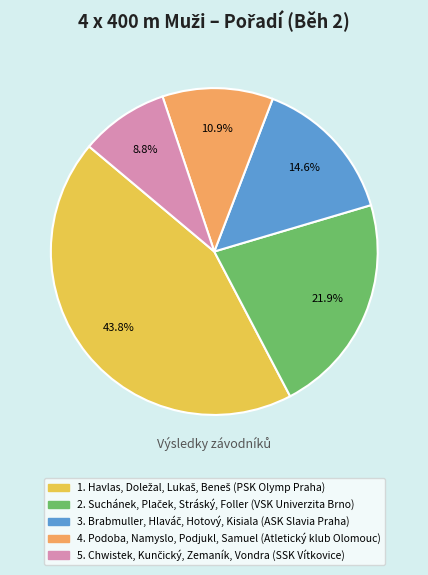

Is there a majority slice in this chart?

No